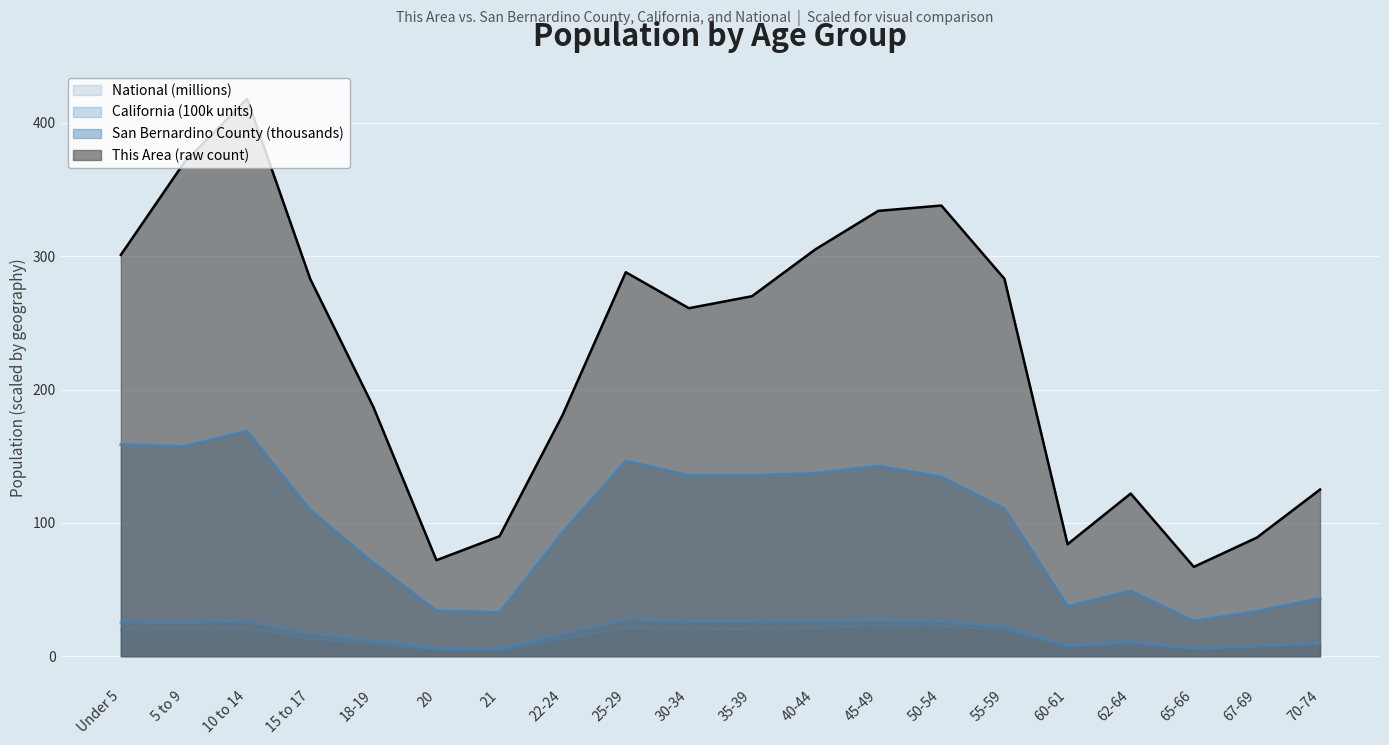

List the series in order of their peak value, lowest first.

National, California, San Bernardino County, This Area